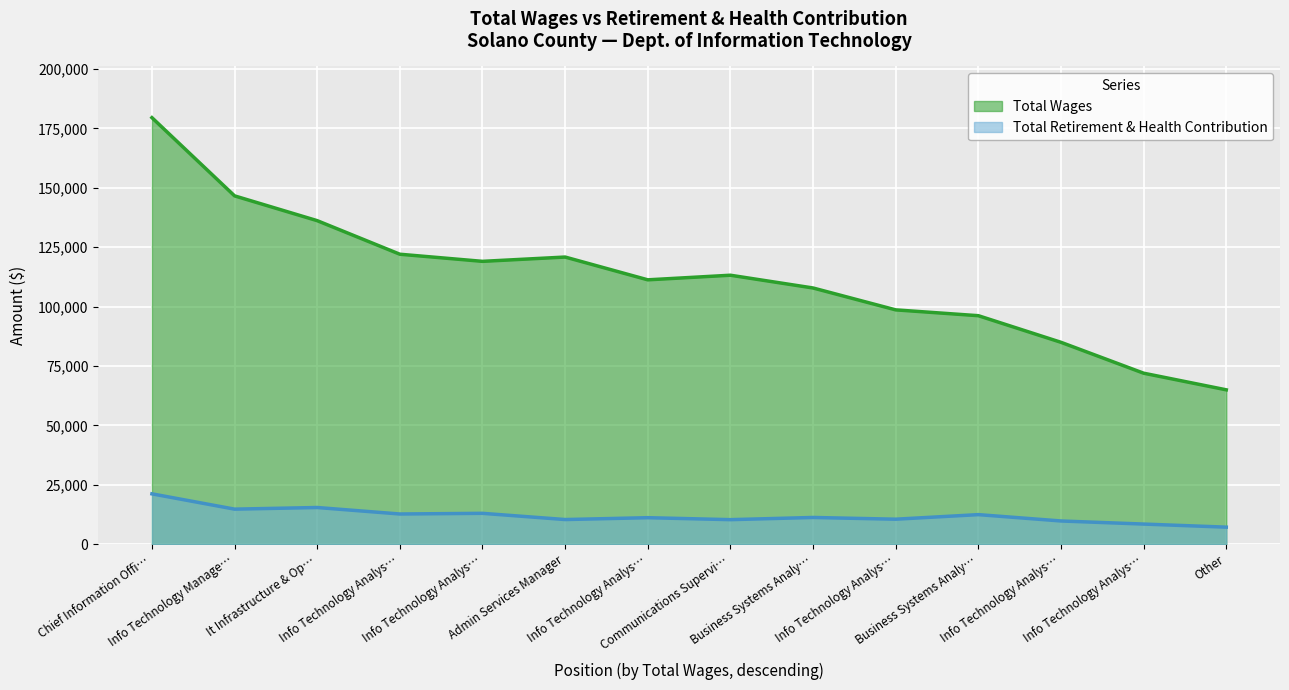

What is the spread (max minus min) of values at Communications Supervi…?

102880